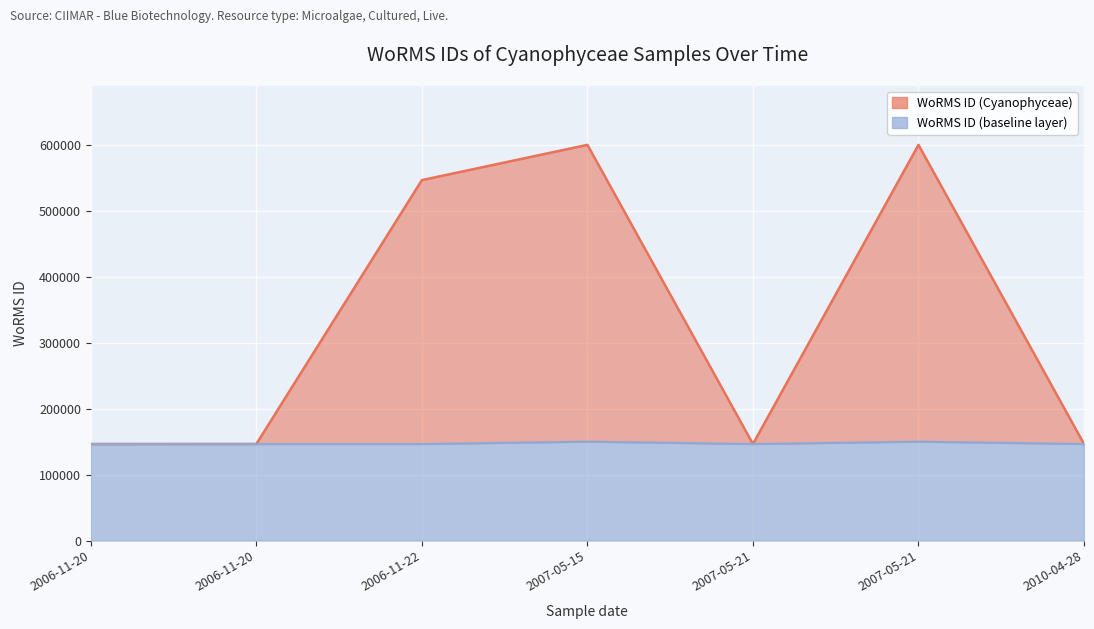

What is the sum of the values at 2007-05-21 and 2006-11-20?

747691